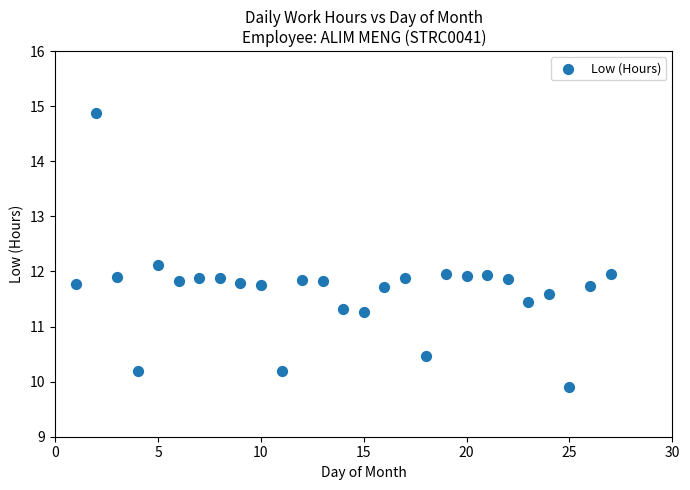

What is the range of X values (max minus min)?

26.0